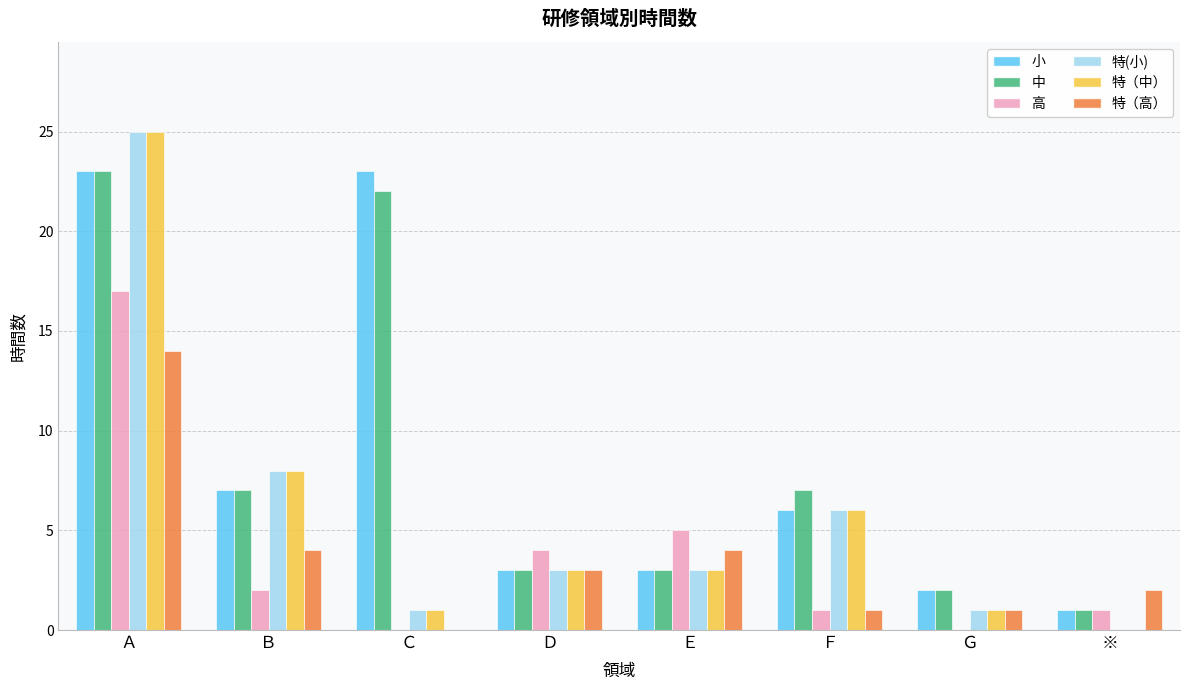

The 特（中） series shows 3 at Ｄ. True or false?

True